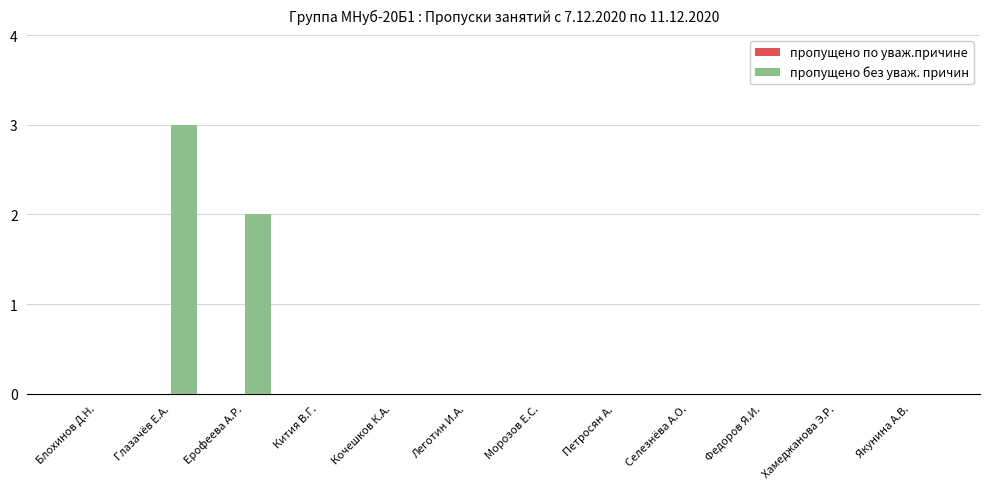

The value at Кития В.Г. is 1. True or false?

False